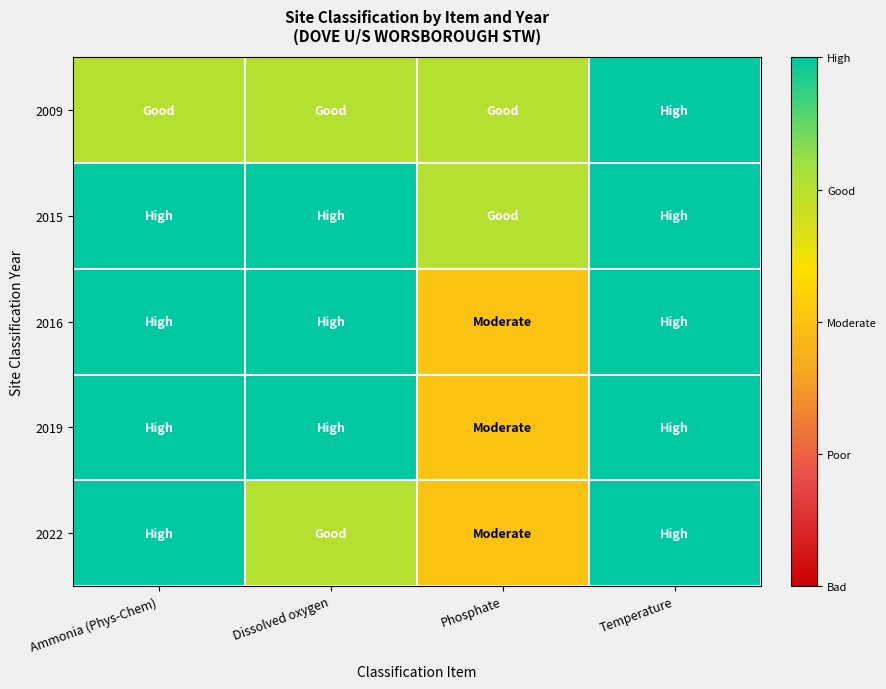

At Ammonia (Phys-Chem), list the series in order from smallest to largest.

2009, 2015, 2016, 2019, 2022